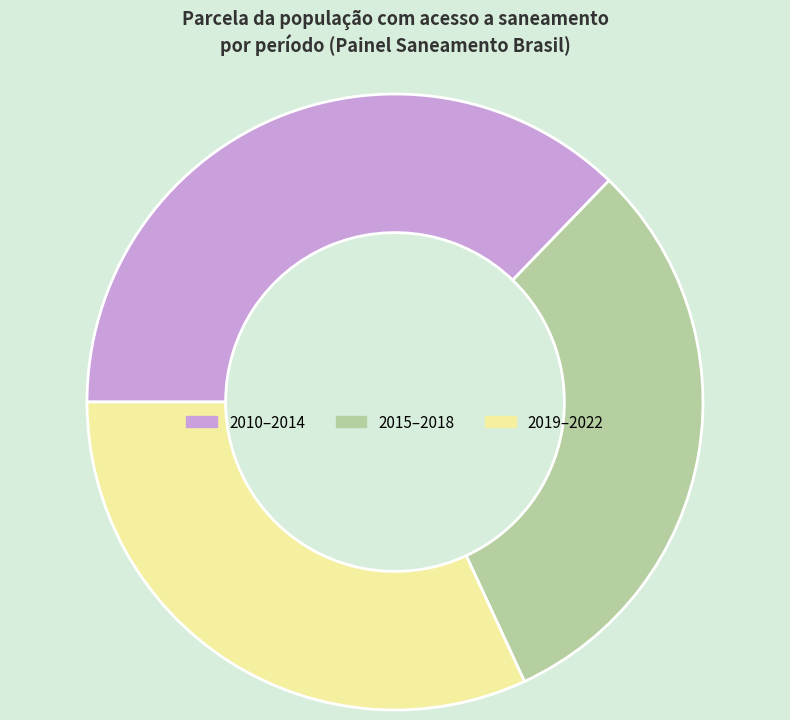

Combined, do 2015–2018 and 2019–2022 account for over 50%?

Yes